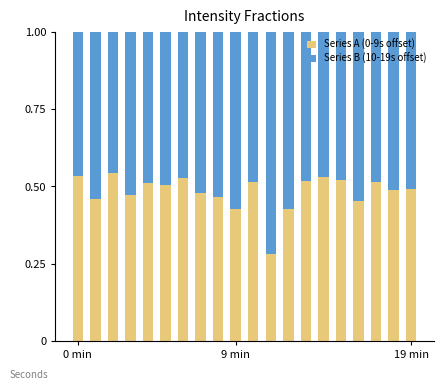

What is the sum of all Series A (0-9s offset) values?

9.7